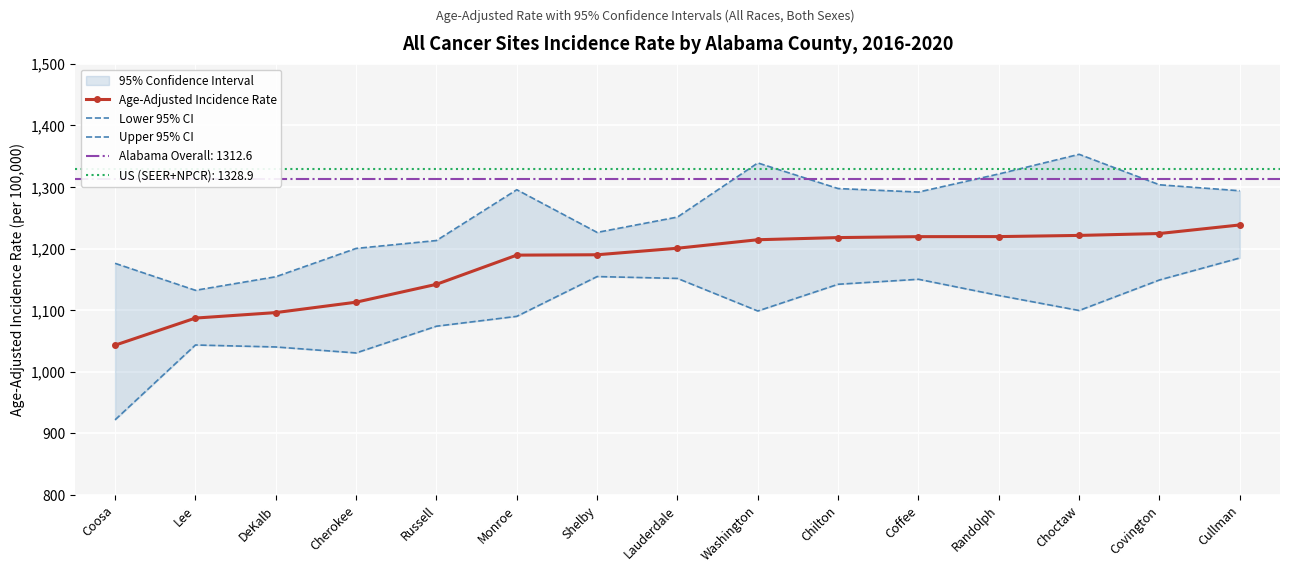

What is the smallest value displayed?

922.1